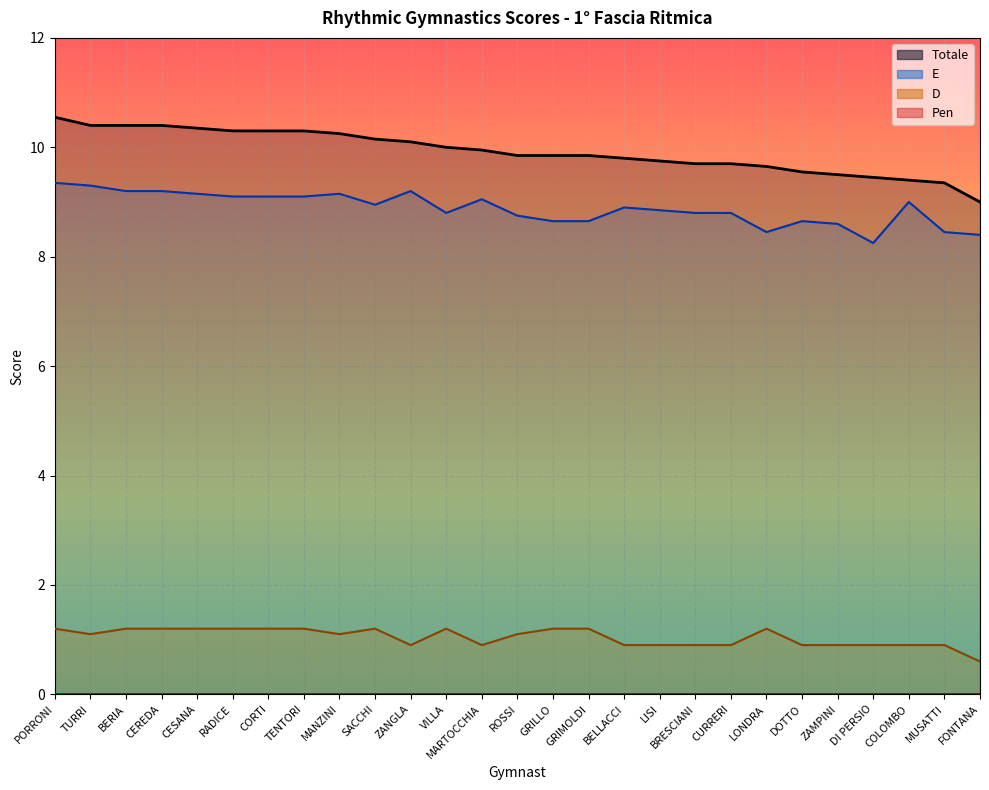

Reading left to right, transcribe all the data shown in this chart.

D: 1.2	1.1	1.2	1.2	1.2	1.2	1.2	1.2	1.1	1.2	0.9	1.2	0.9	1.1	1.2	1.2	0.9	0.9	0.9	0.9	1.2	0.9	0.9	0.9	0.9	0.9	0.6
E: 9.3	9.3	9.2	9.2	9.2	9.1	9.1	9.1	9.2	8.9	9.2	8.8	9.1	8.8	8.7	8.7	8.9	8.8	8.8	8.8	8.4	8.7	8.6	8.2	9.0	8.4	8.4
Totale: 10.6	10.4	10.4	10.4	10.3	10.3	10.3	10.3	10.2	10.2	10.1	10.0	9.9	9.8	9.8	9.8	9.8	9.8	9.7	9.7	9.7	9.6	9.5	9.4	9.4	9.3	9.0